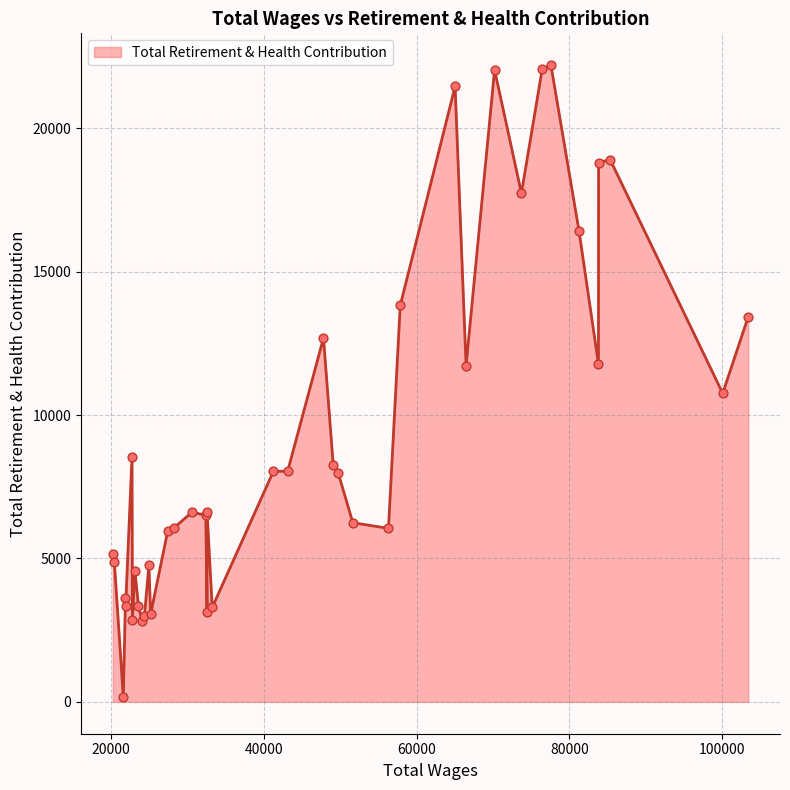

What is the difference between the maximum and minimum values?

22019